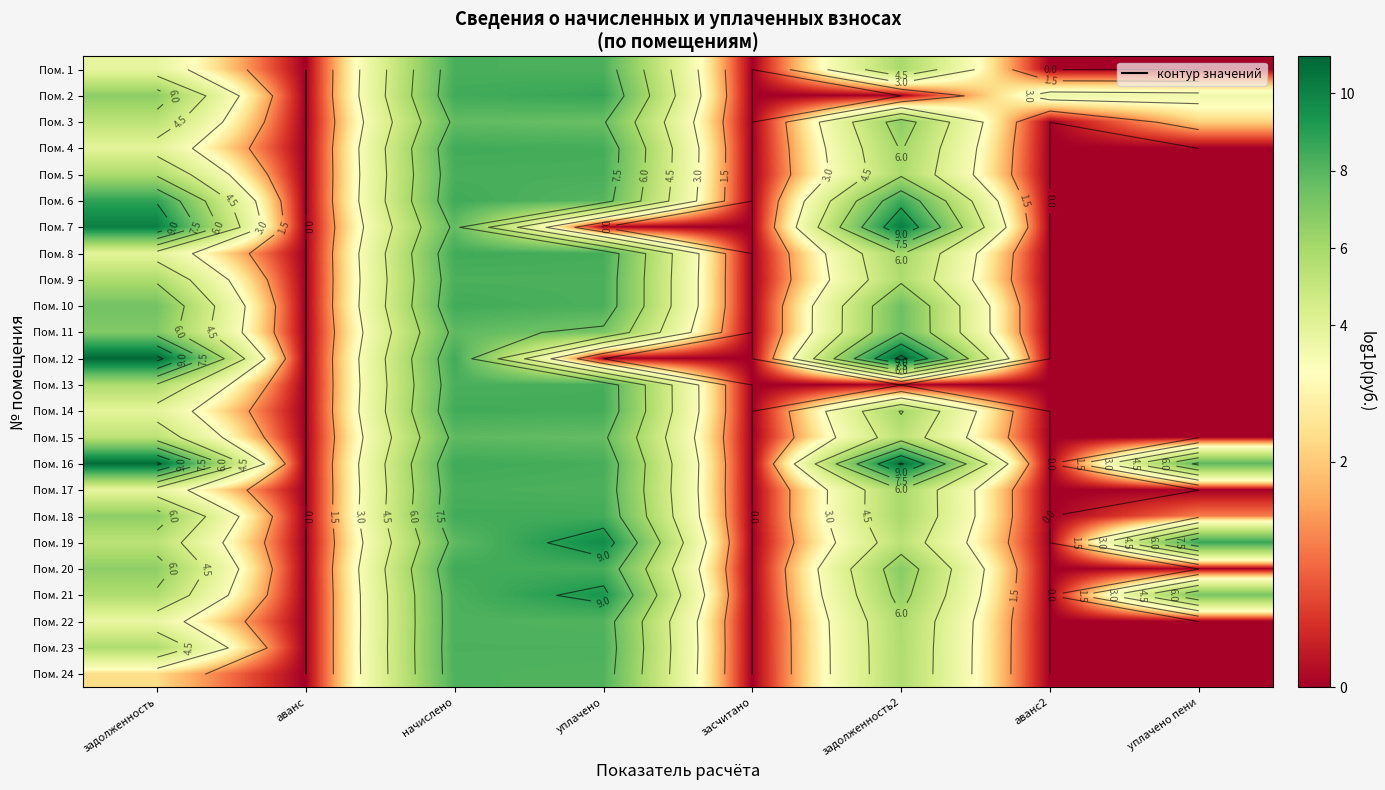

What is the total value across all series at задолженность?

145.1